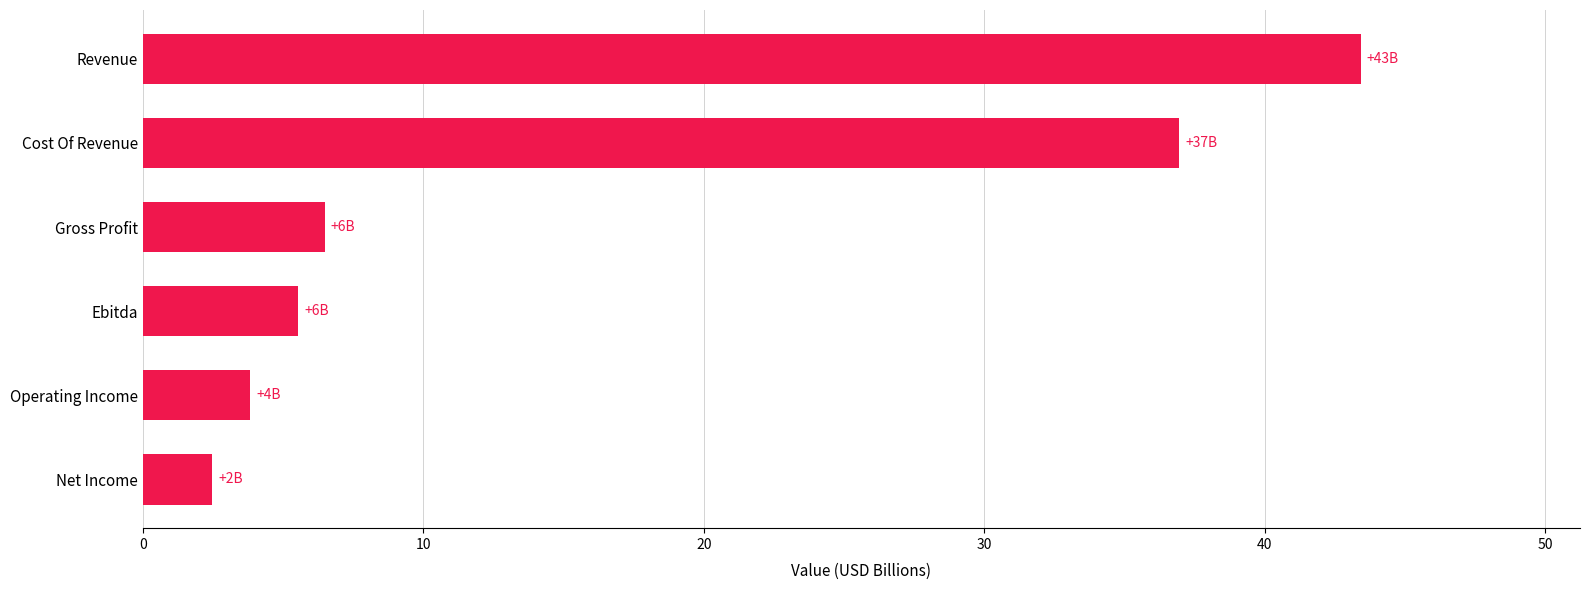

What is the average value?

16.4